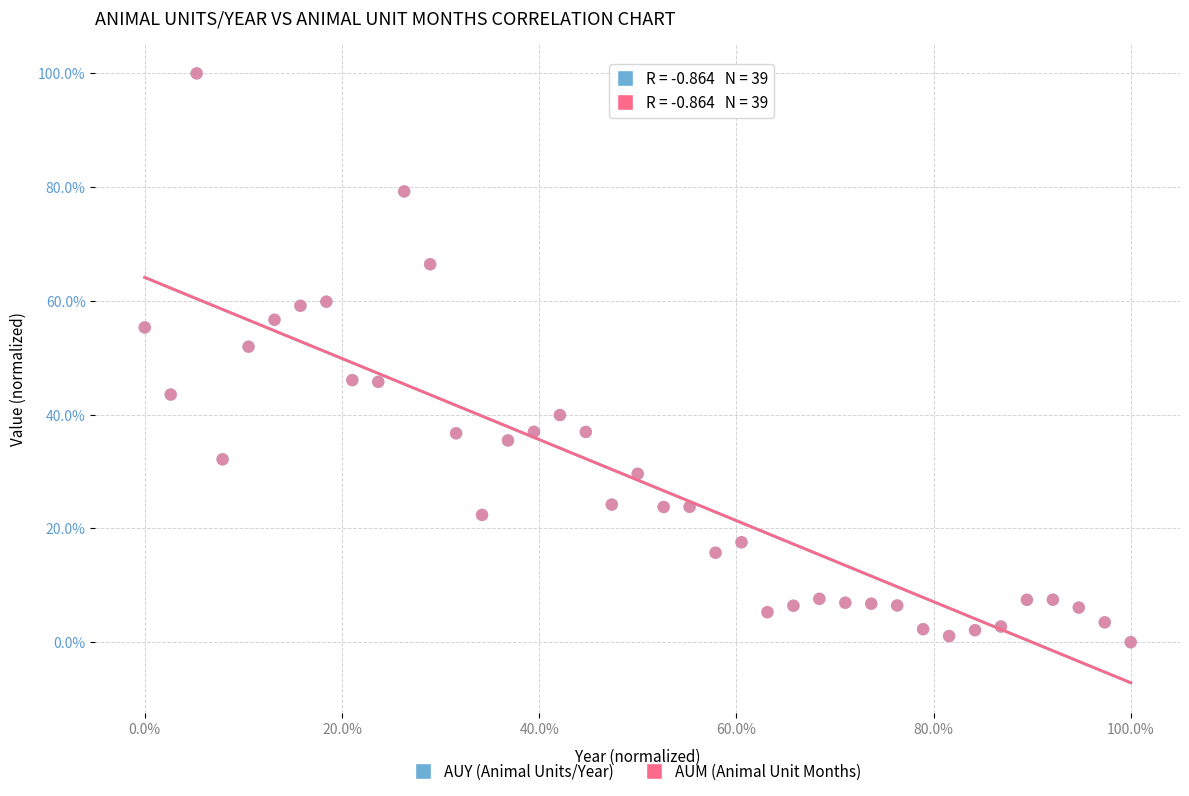

What are all the series names shown in the legend?

AUY (Animal Units/Year), AUM (Animal Unit Months)